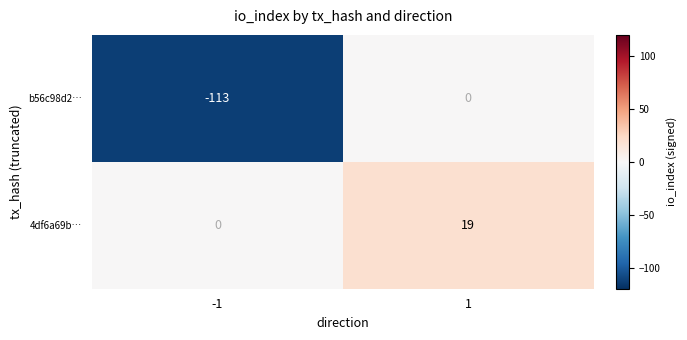

Rank the series by their maximum value, from lowest to highest.

b56c98d2…, 4df6a69b…